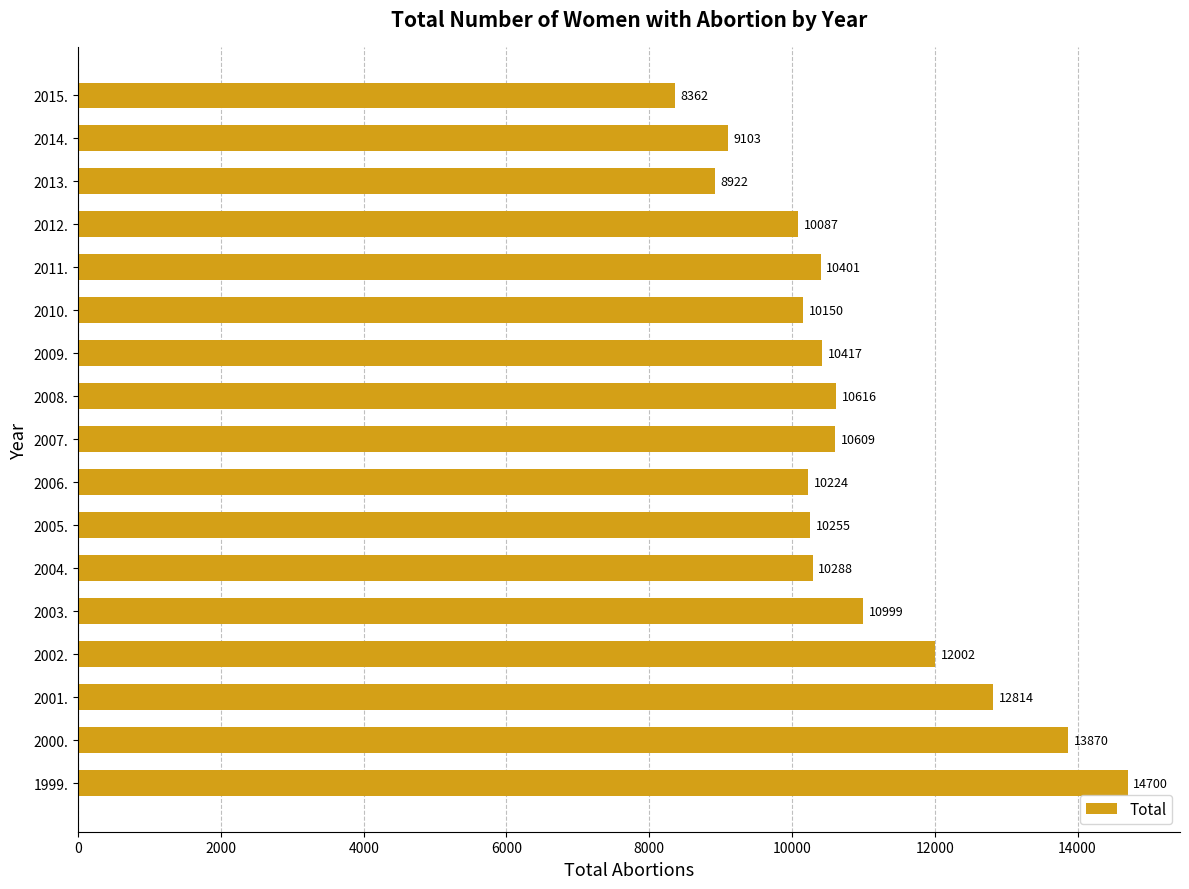

True or false: the data shows 5718 at 2013..

False